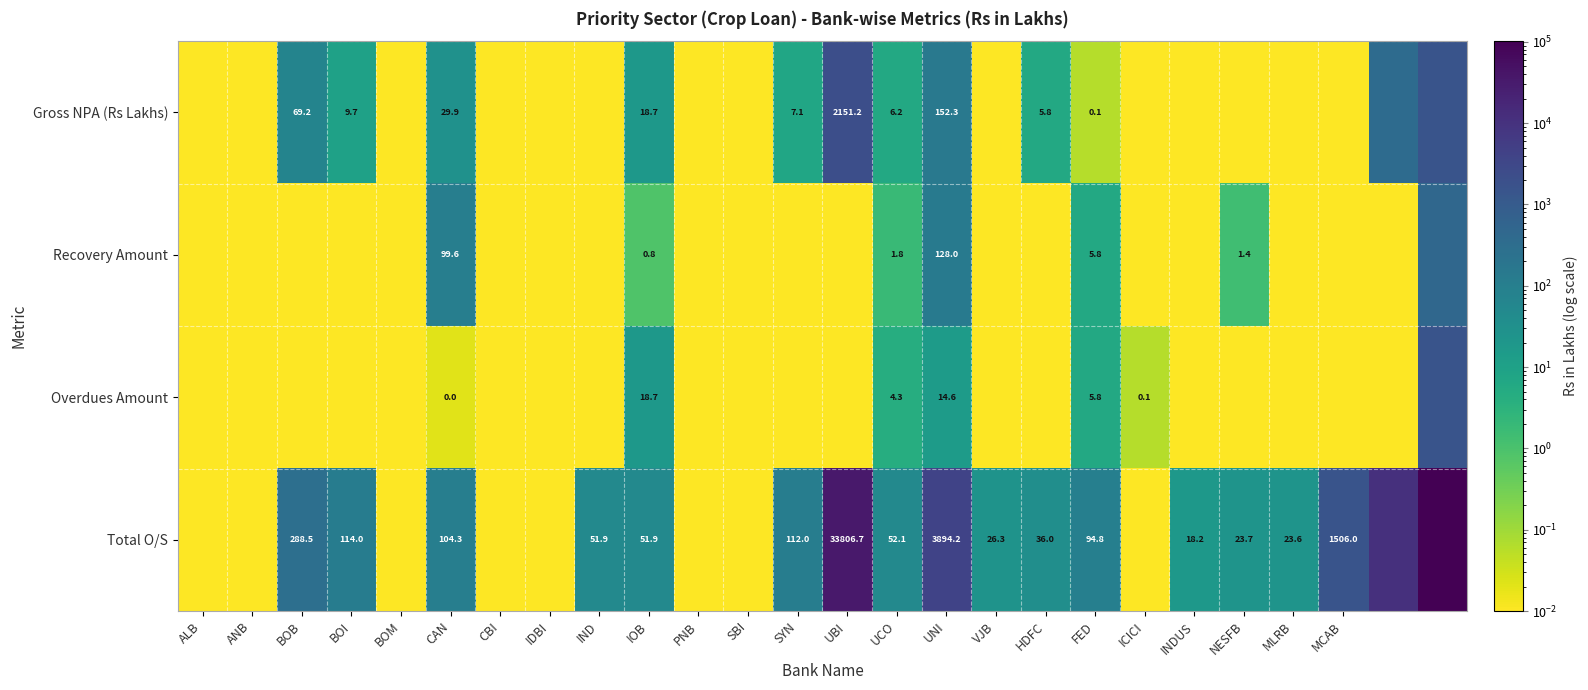

Is it true that Overdues Amount equals 0.0 at INDUS?

False